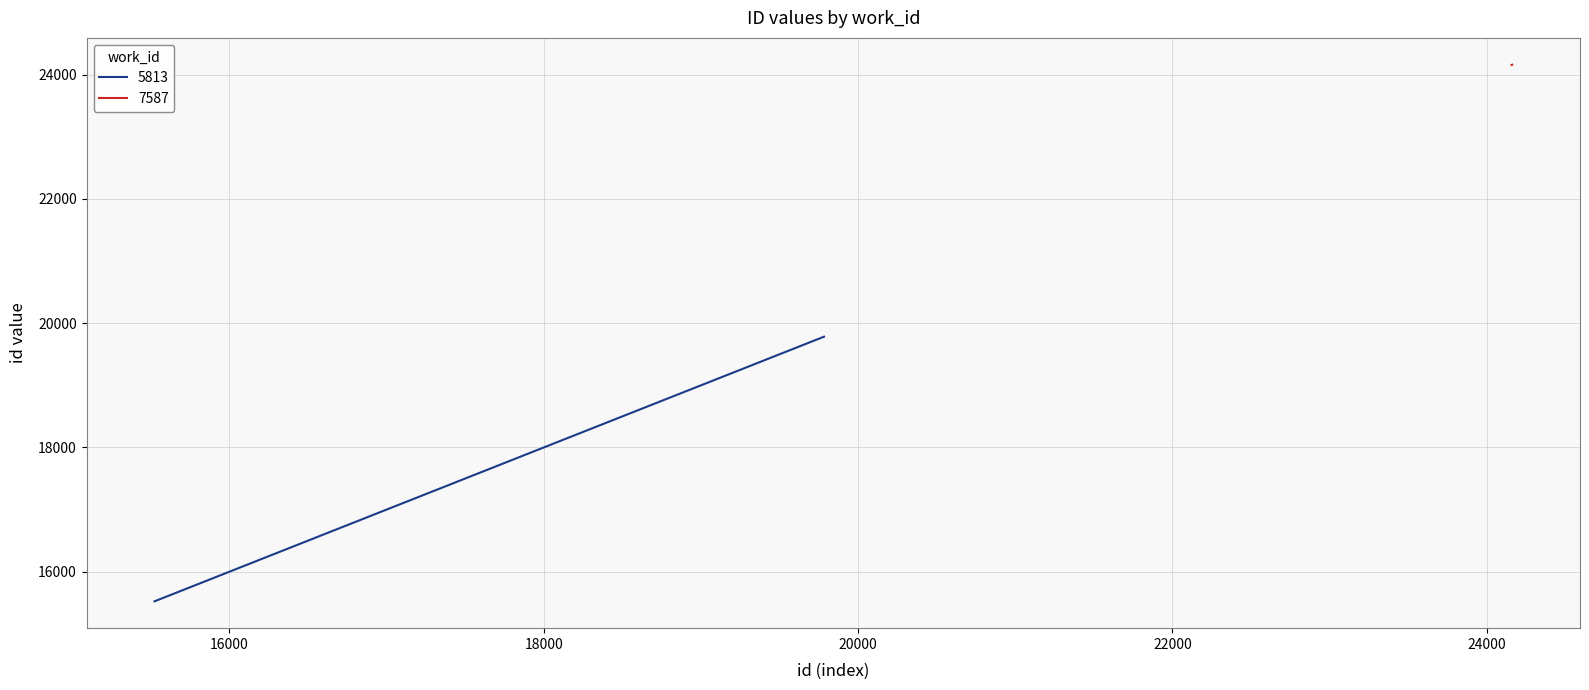

What is the sum of the 5813 values at 15523 and 15530?

31053